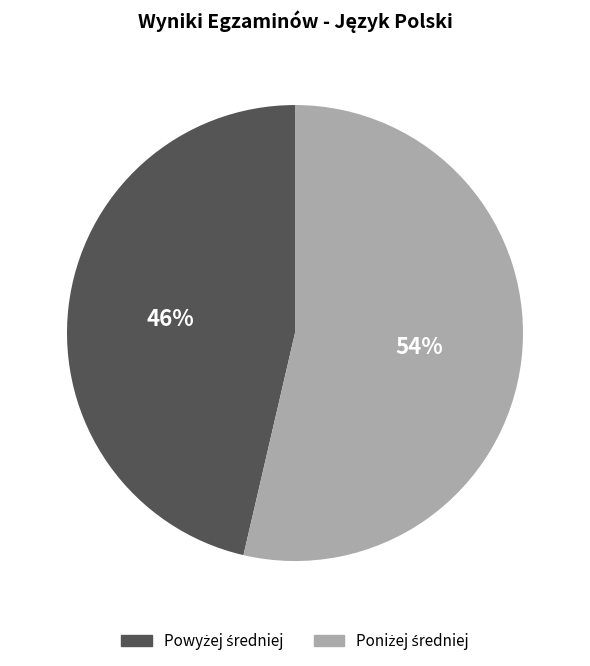

Does any single category account for the majority?

Yes